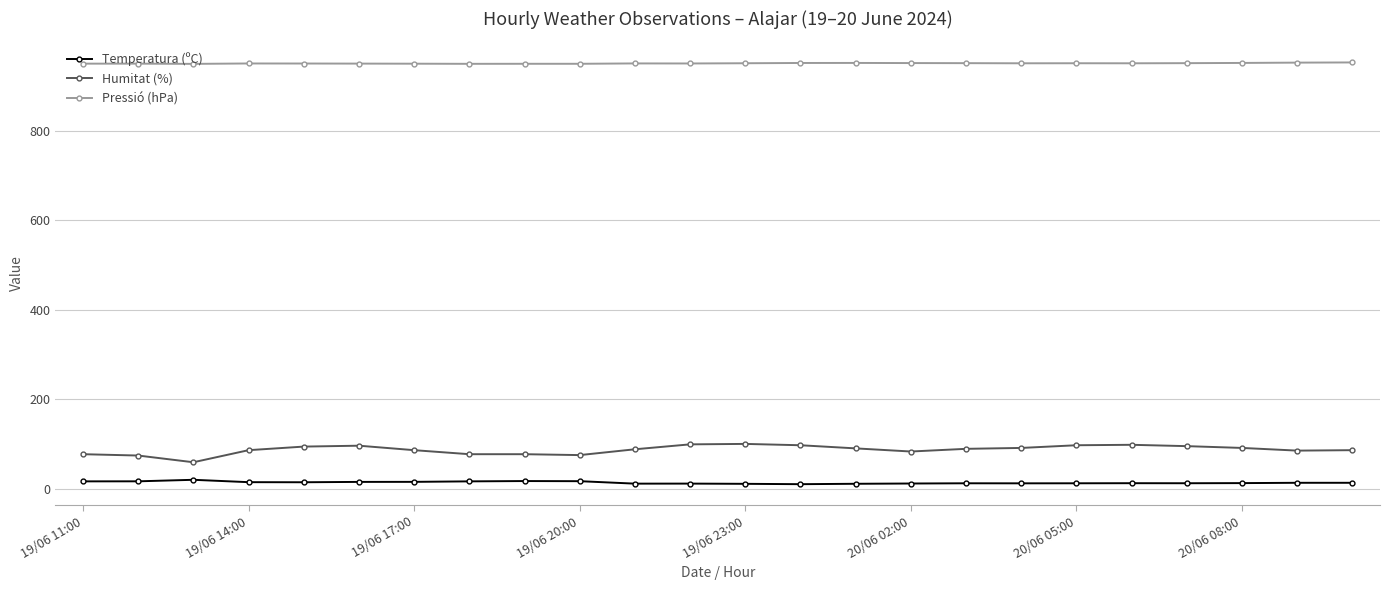

What is the maximum value for Humitat (%)?

100.0